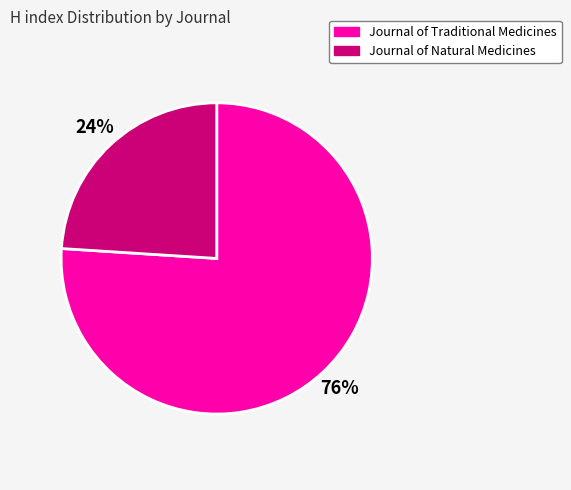

To the nearest percent, what percentage of the pie is Journal of Natural Medicines?

24%